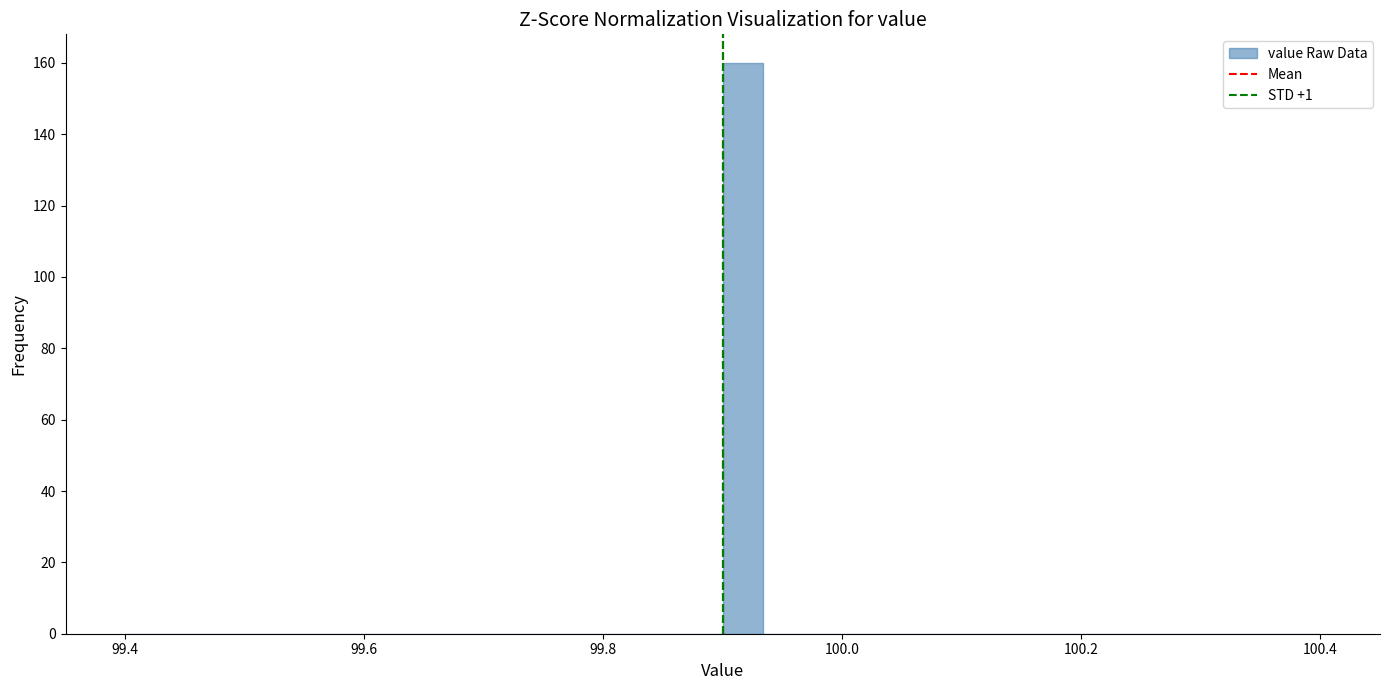

Around what value on the x-axis is the tallest bar? Give the approximate position of its centre, as read against the axis.

99.92